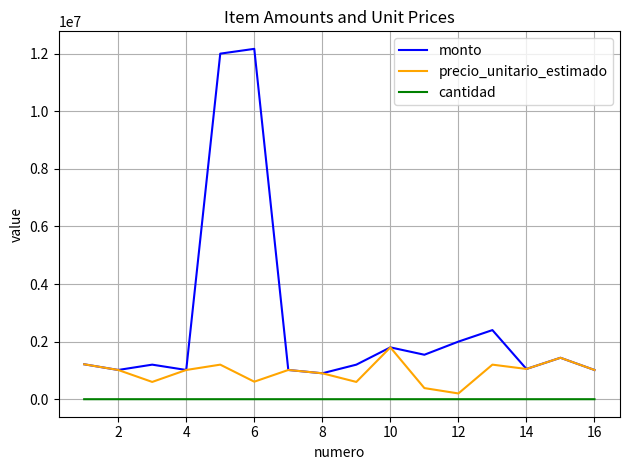

Rank the series by their maximum value, from highest to lowest.

monto, precio_unitario_estimado, cantidad